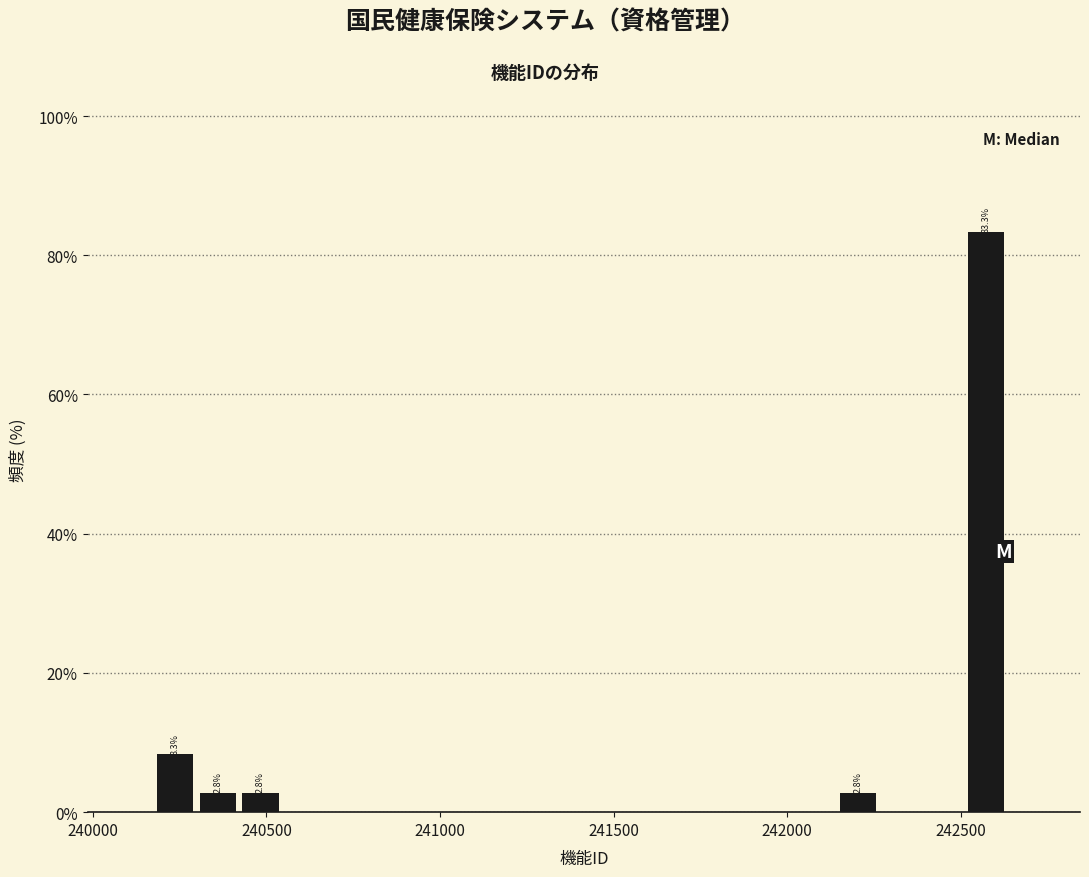

Around what value on the x-axis is the tallest bar? Give the approximate position of its centre, as read against the axis.

242550